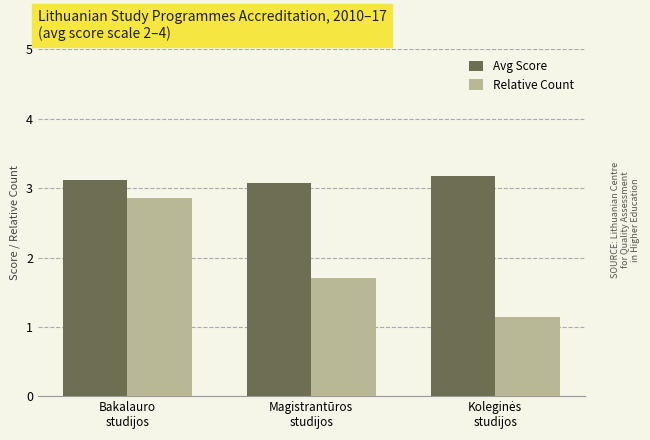

Which series has the largest range (max minus min)?

Relative Count